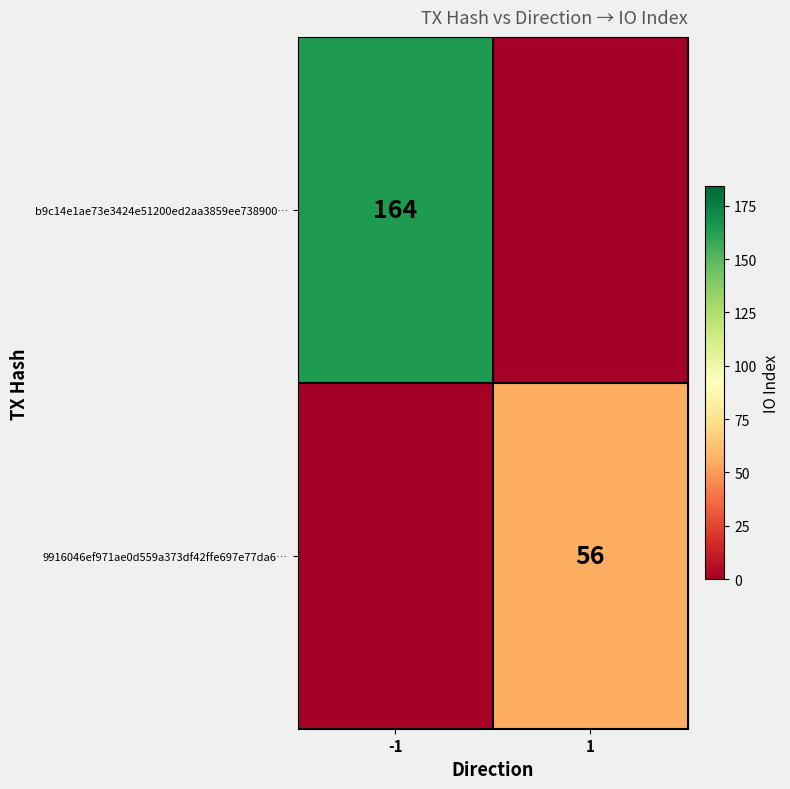

True or false: 9916046ef971ae0d559a373df42ffe697e77da6… has a value of 32 at 1.

False